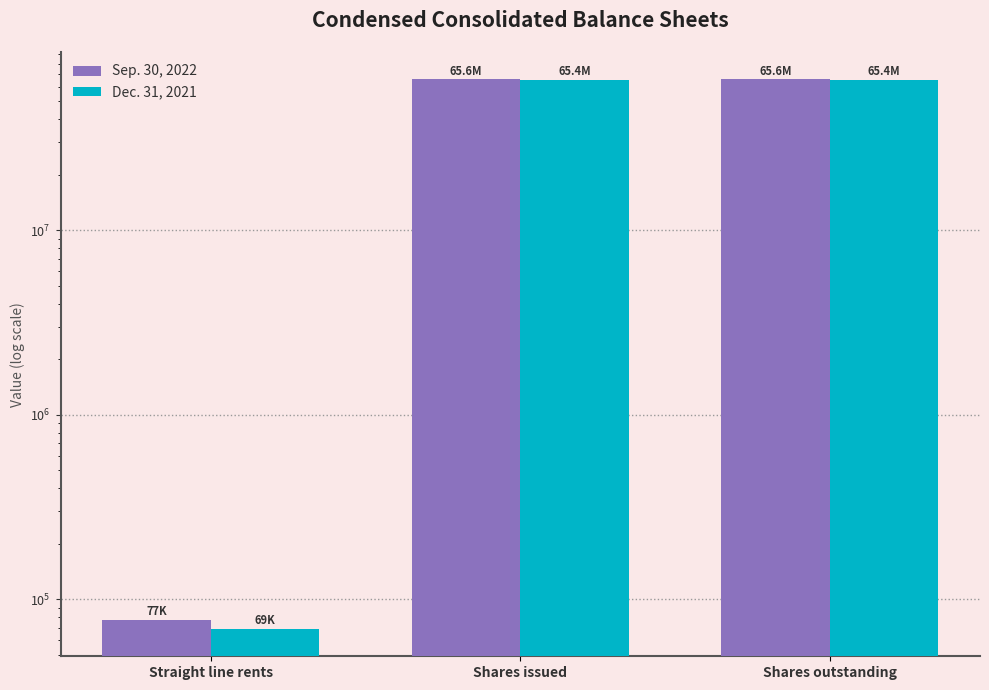

At which category is the sum across all series the highest?

Shares issued